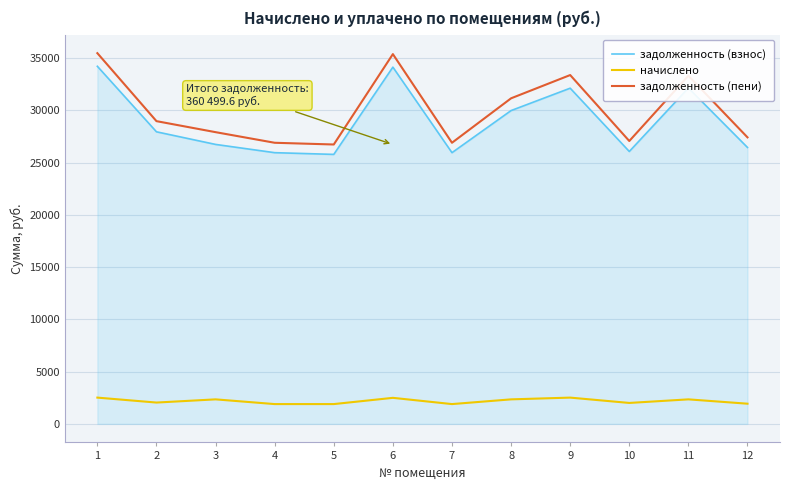

At which label does задолженность (взнос) first exceed 27940?

1